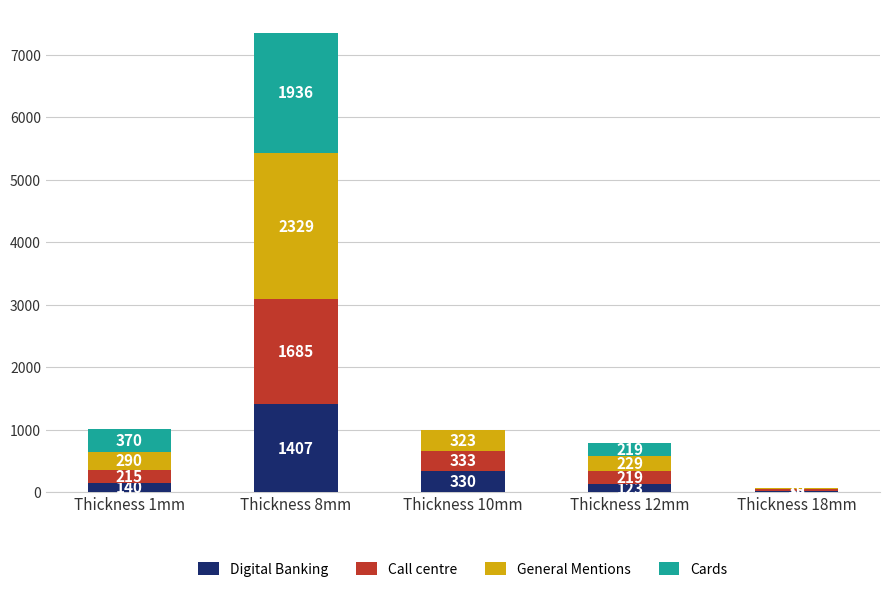

Reading left to right, list the values for the Digital Banking series.

Thickness 1mm=140	Thickness 8mm=1407	Thickness 10mm=330	Thickness 12mm=123	Thickness 18mm=10